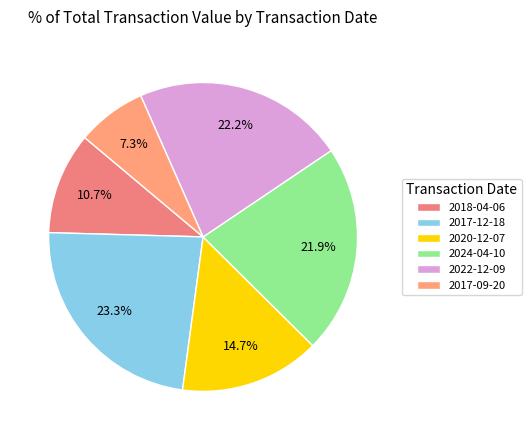

To the nearest percent, what is the difference between the 2017-09-20 and 2024-04-10 slice percentages?

15%